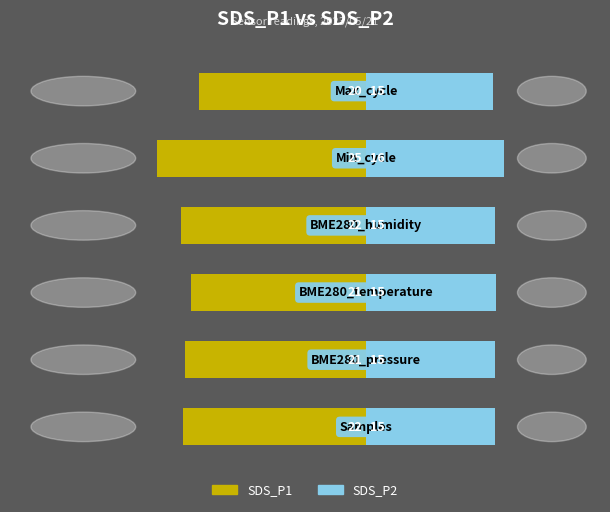

How many values in the SDS_P2 series exceed 15?

5